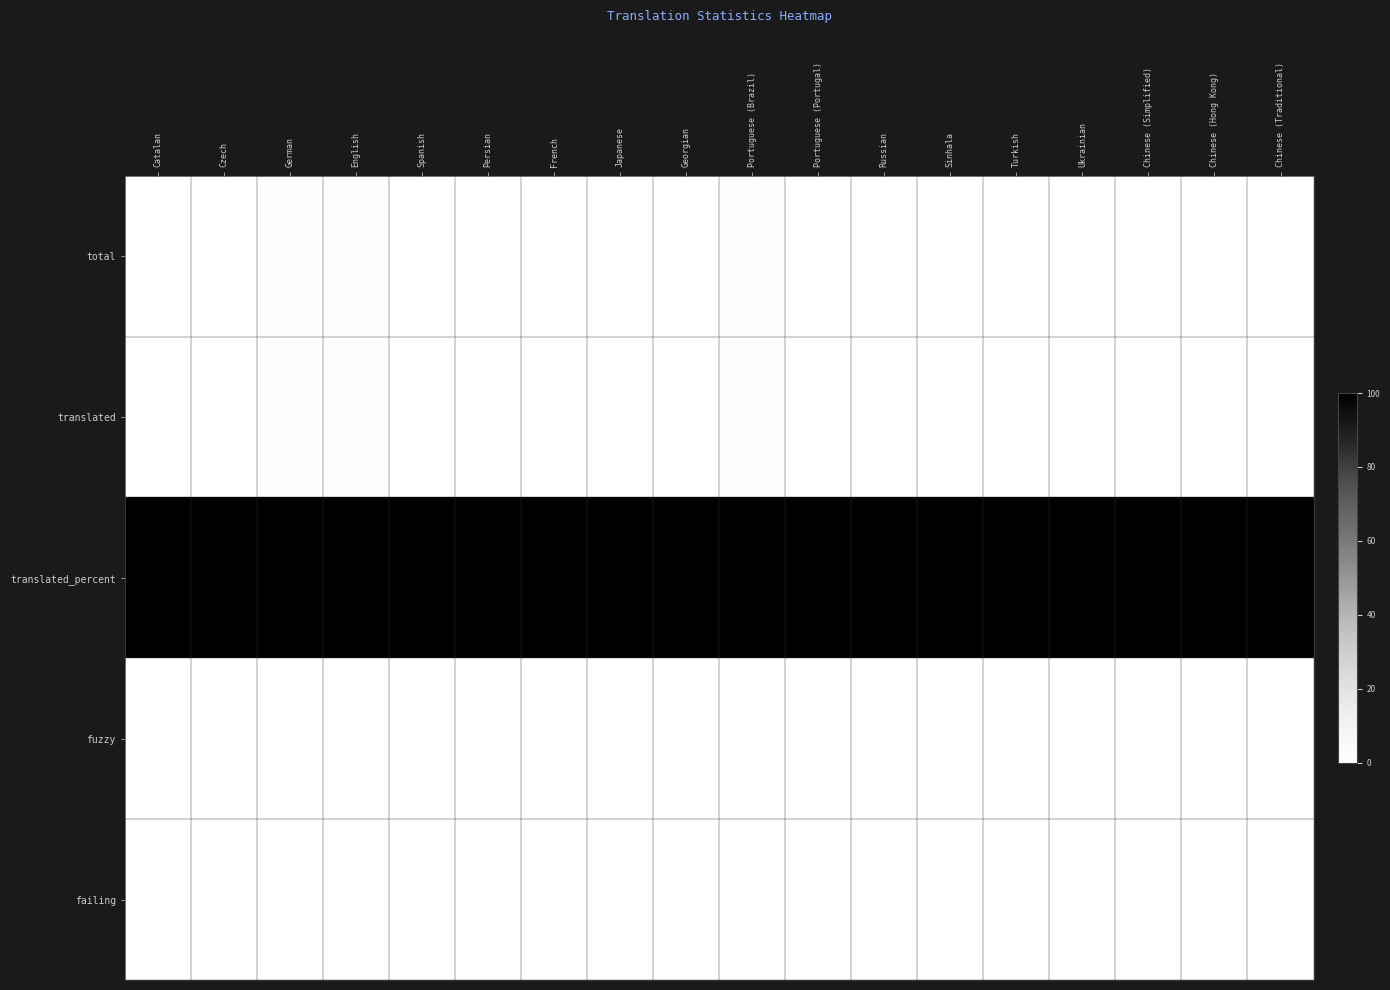

How many data points does each series have?

18